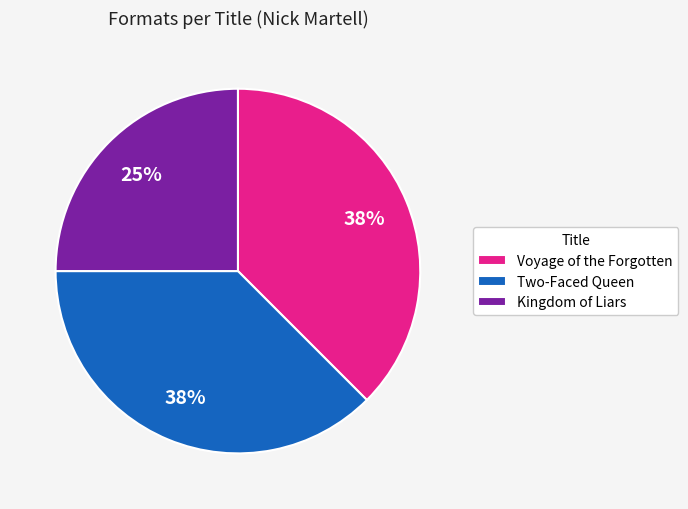

How many slices are in this pie chart?

3